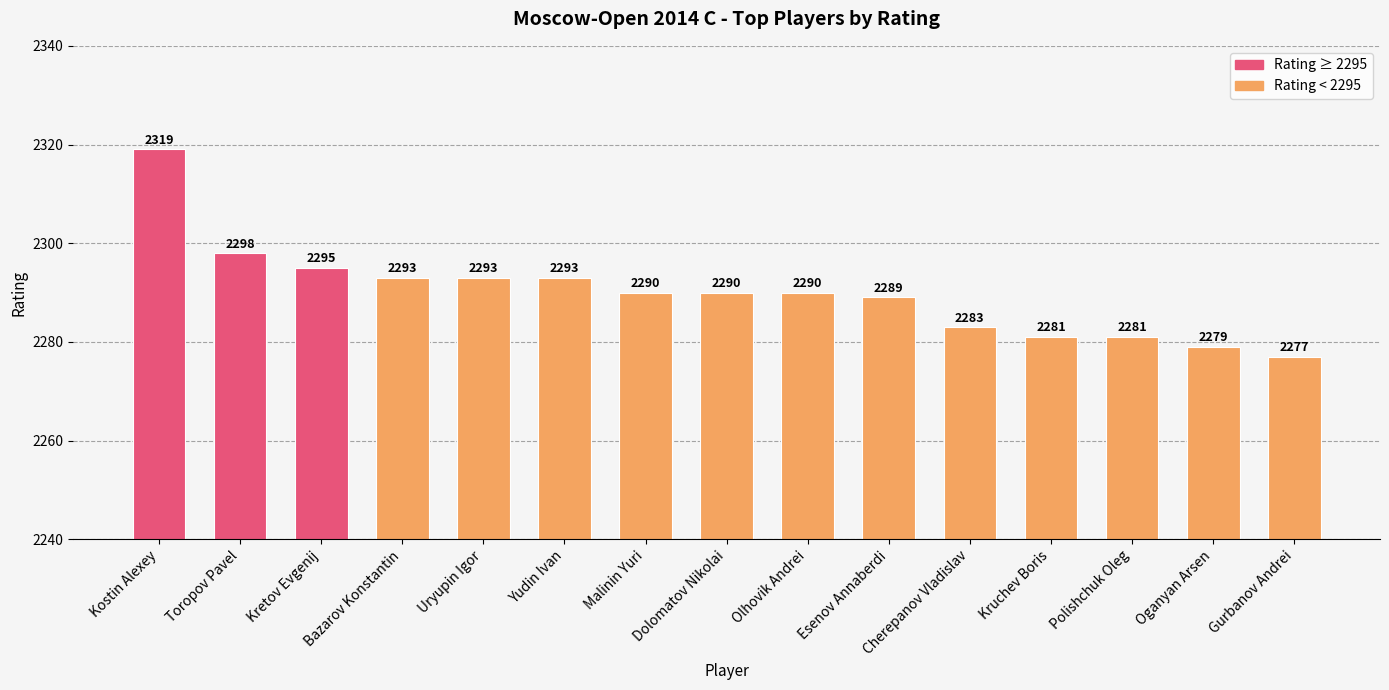

Reading left to right, extract all data points from this chart.

2319	2298	2295	2293	2293	2293	2290	2290	2290	2289	2283	2281	2281	2279	2277